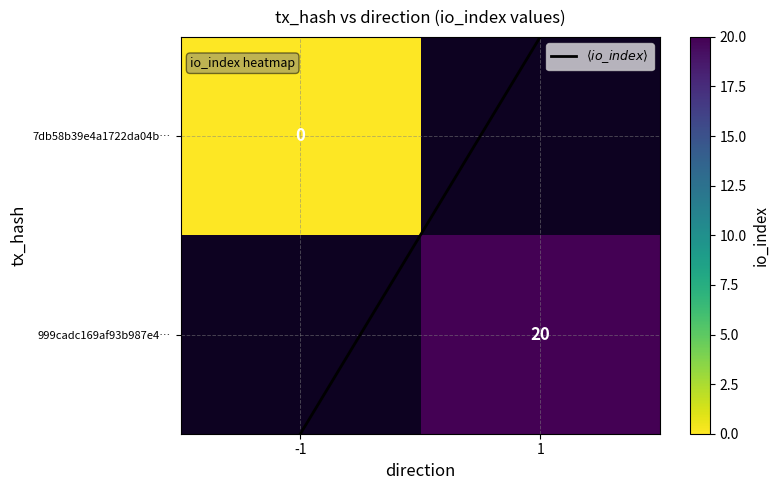

Which has a higher value, -1 or 1?

1